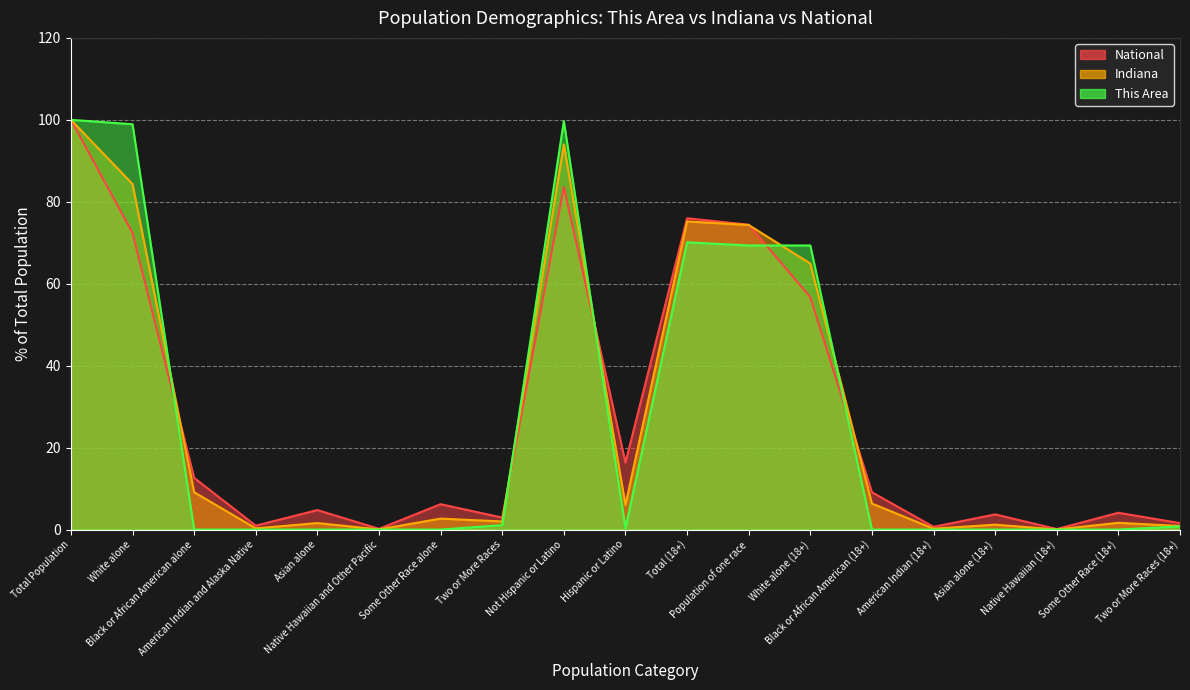

How many lines are shown in the chart?

3